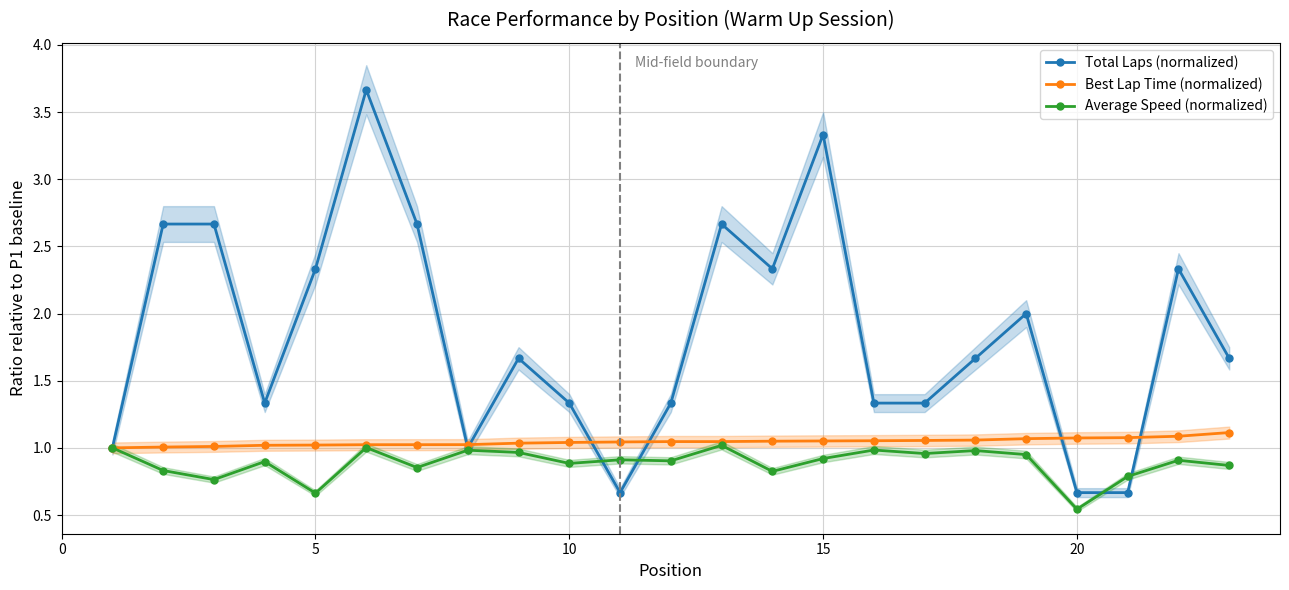

True or false: Average Speed (normalized) has more than 1 points higher than both neighbors.

True